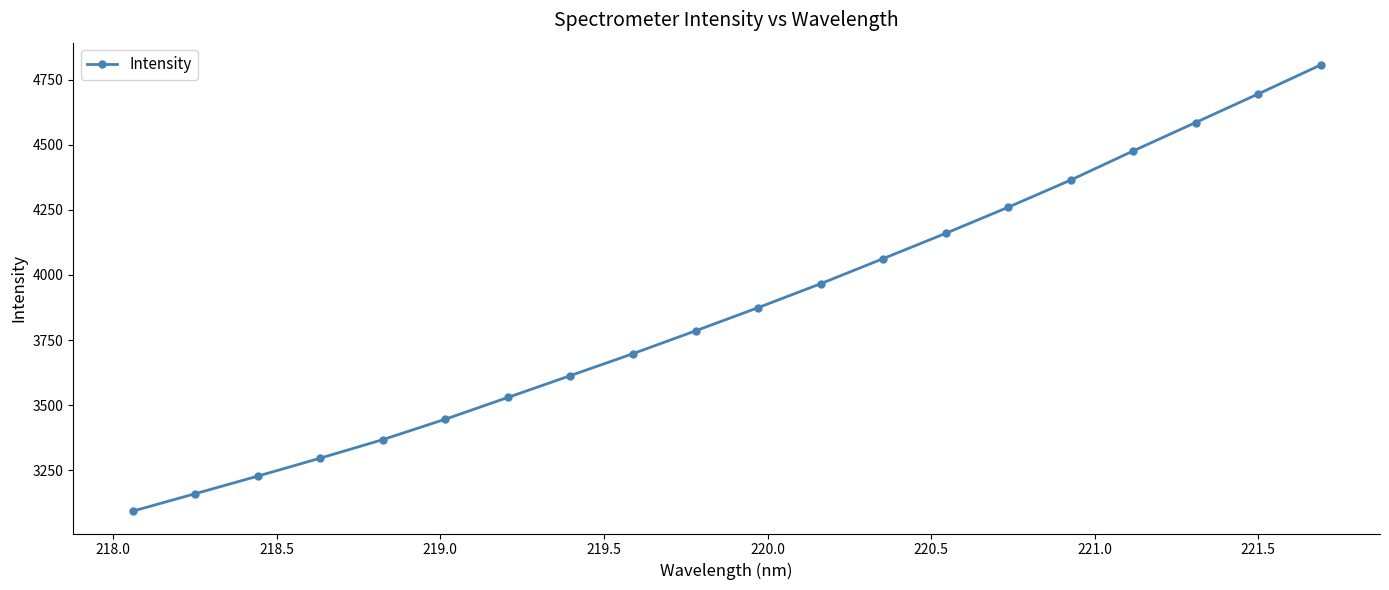

True or false: there are more than 0 points higher than both neighbors.

False